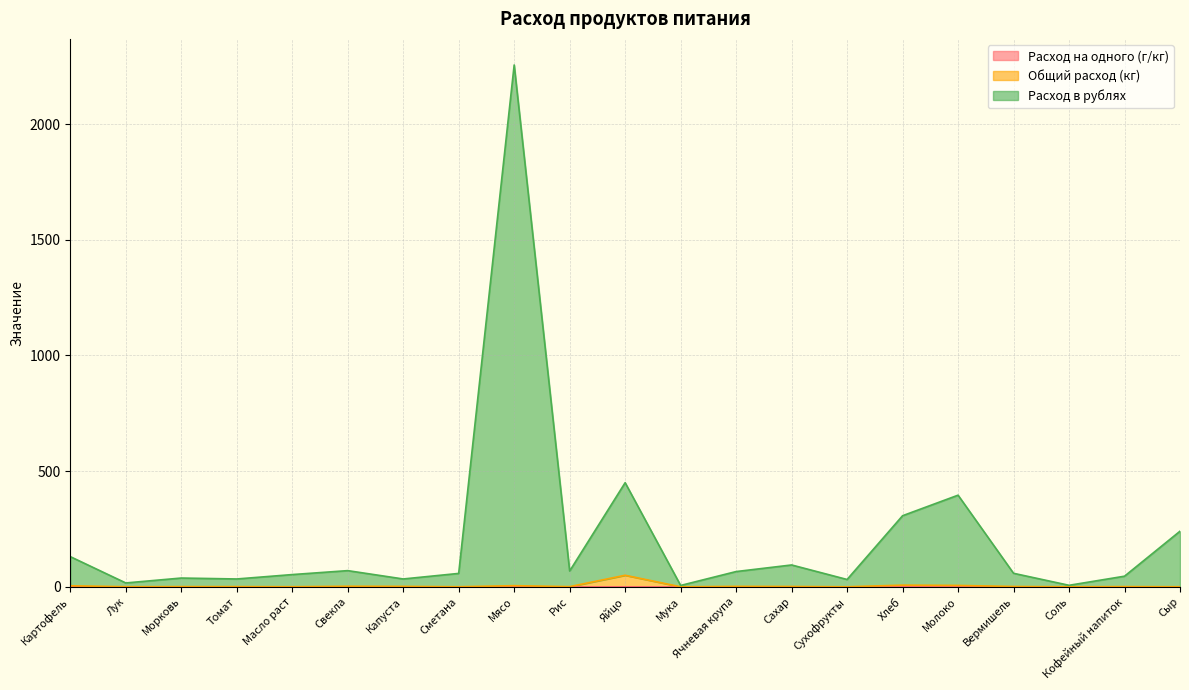

At how many categories does at least one series exceed 1778?

1